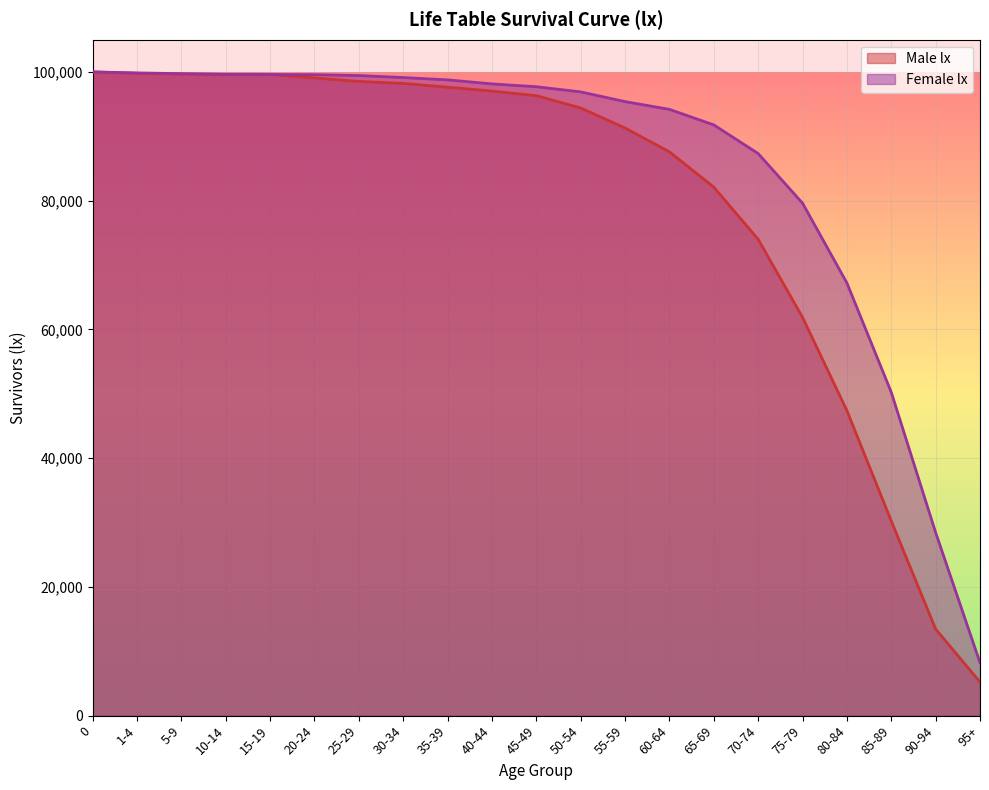

At how many categories does at least one series exceed 94699?

13